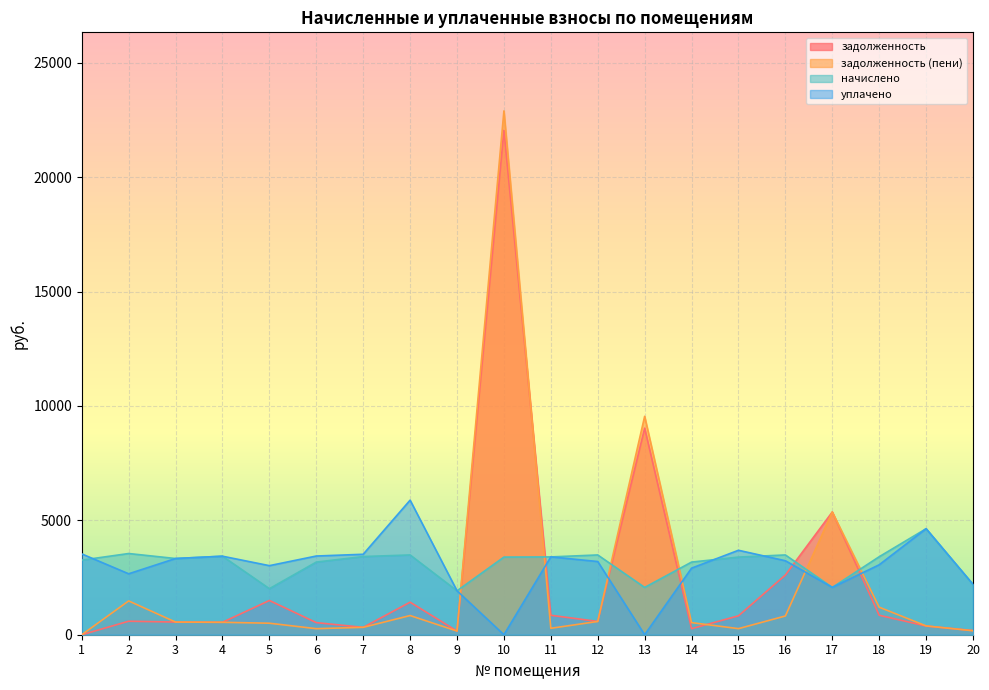

How many values in задолженность are above zero?

19